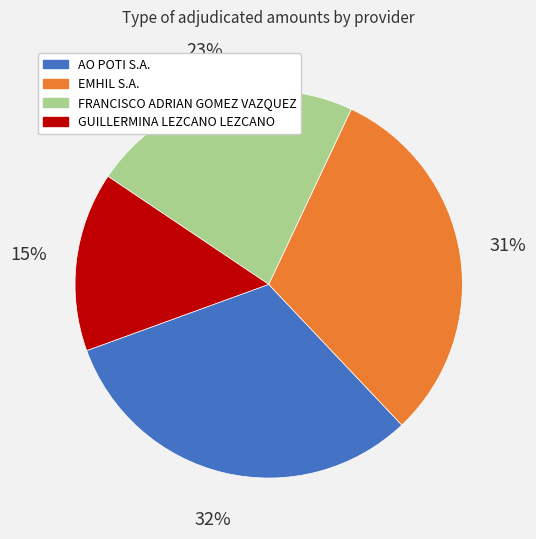

What percentage is the EMHIL S.A. slice, to the nearest percent?

31%